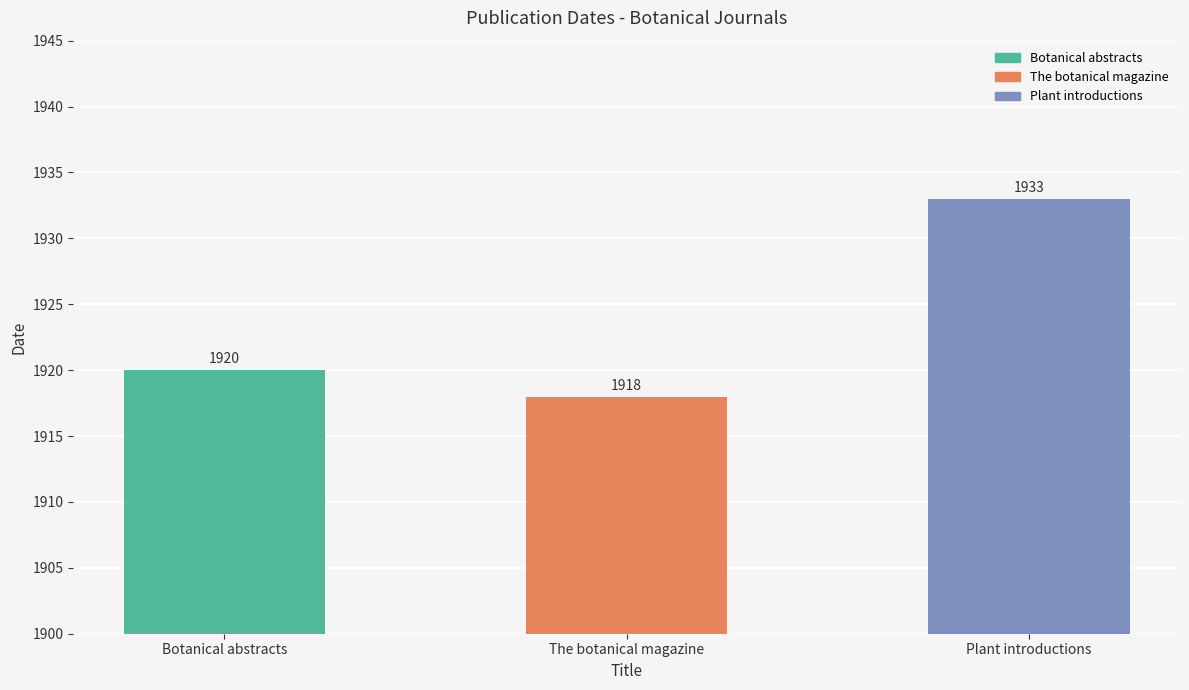

List the labels in order of value, smallest first.

The botanical magazine, Botanical abstracts, Plant introductions